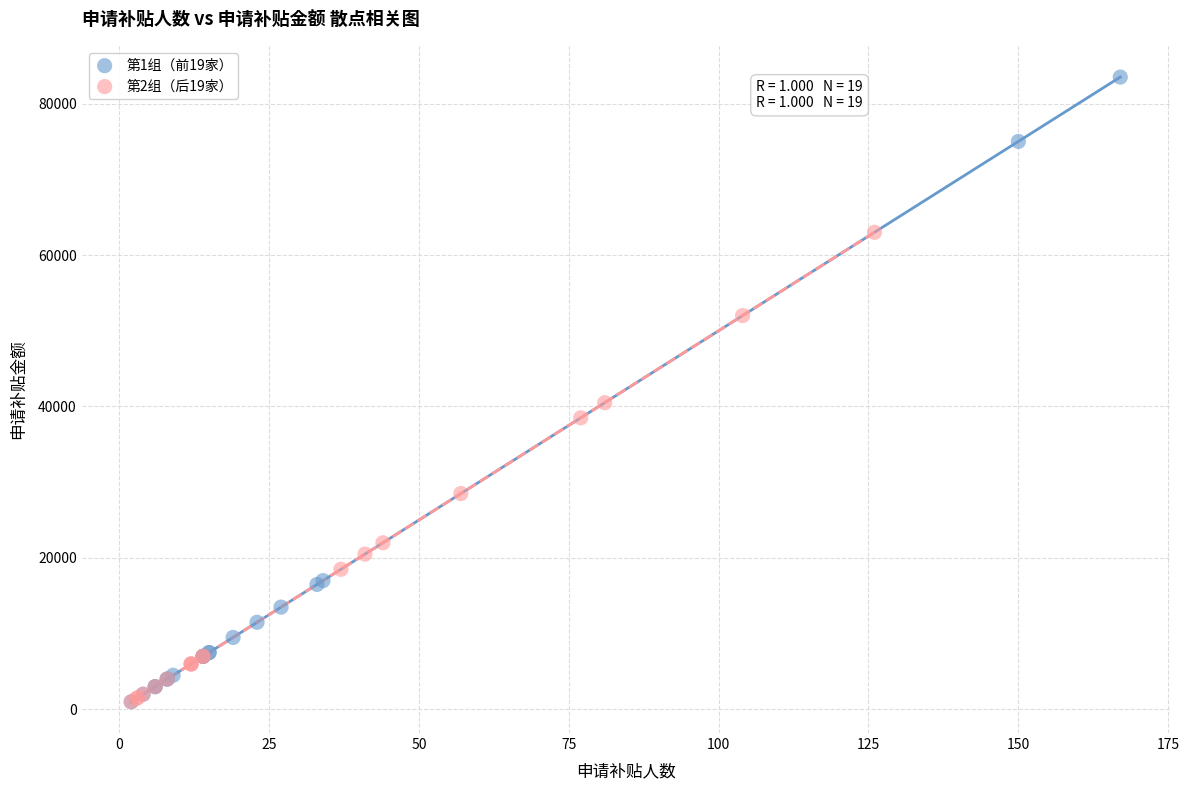

Which series has the widest spread of Y values?

第1组（前19家）